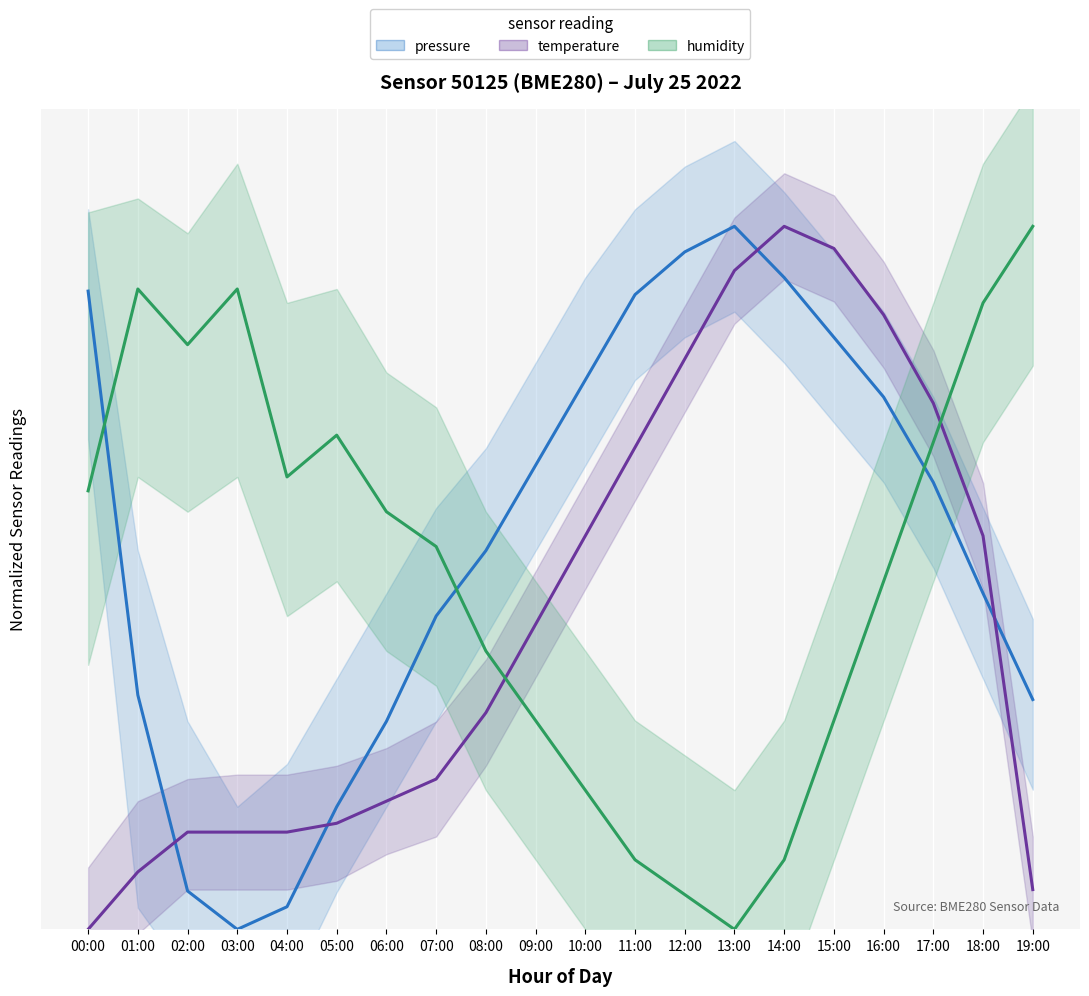

True or false: temperature and humidity intersect in this chart.

True